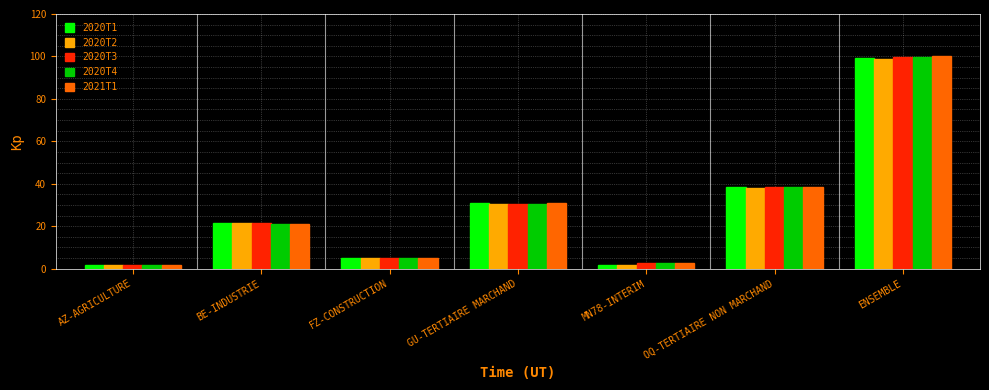

Is the value of 2020T2 at FZ-CONSTRUCTION greater than the value of 2020T3 at BE-INDUSTRIE?

No